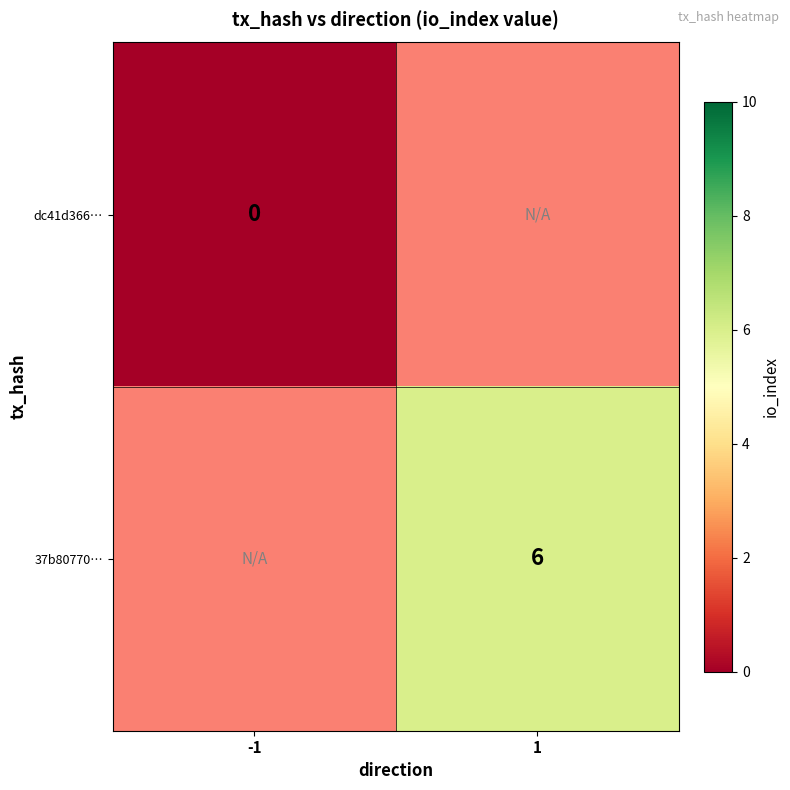

At which label does dc41d366… reach its peak?

-1